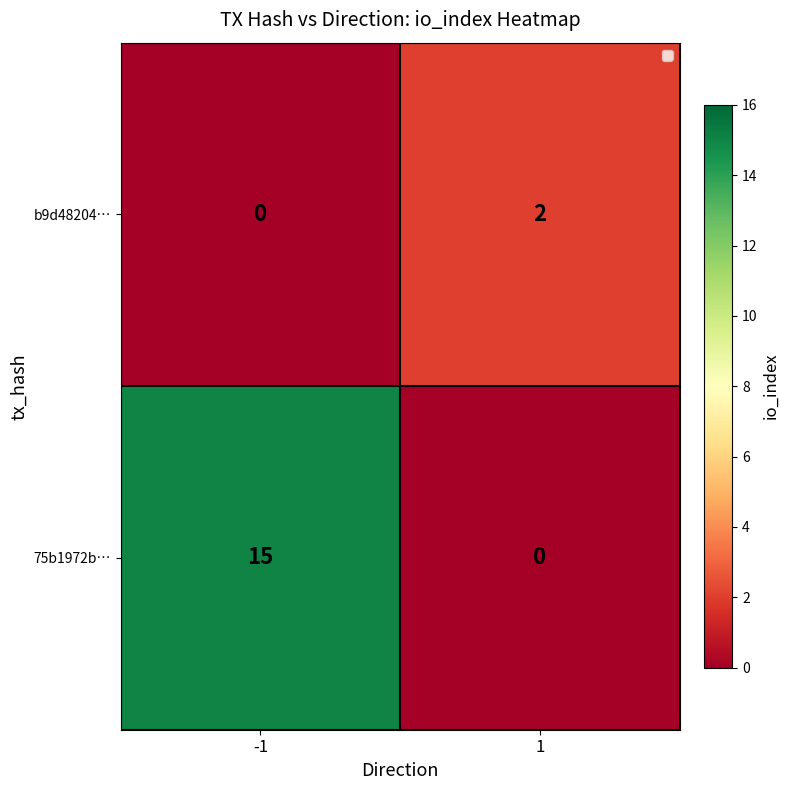

Reading right to left, what are all the values shown in this chart?

b9d48204…: 2	0
75b1972b…: 0	15